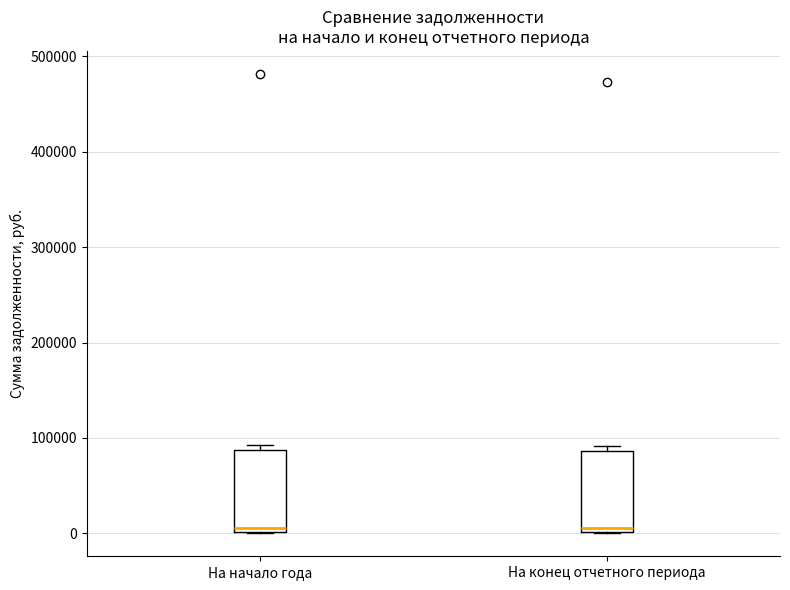

Reading left to right, transcribe this box plot: for each box, give where its median line is, the range the box spans, and where its two whiskers end, as read against the y-axis. The values are not printed on the chart, so give them approximately, as read against the axis.

На начало года: median 10000, box 0 to 90000, whiskers 0 to 90000 (just above the box's upper edge)
На конец отчетного периода: median 10000, box 0 to 90000, whiskers 0 to 90000 (just above the box's upper edge)